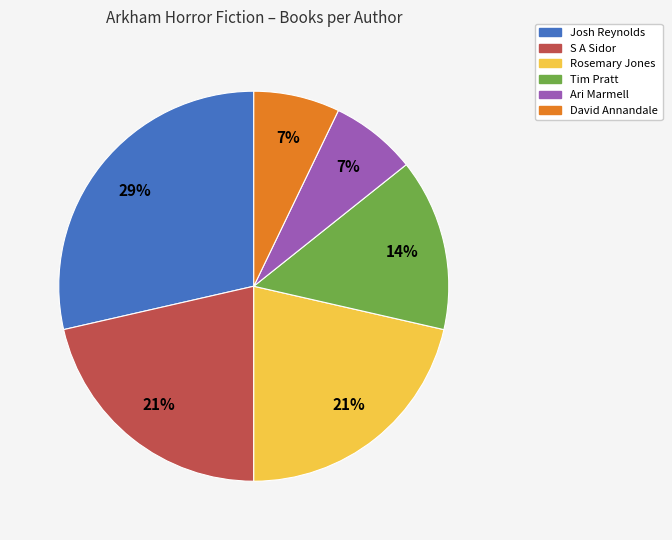

What is the largest slice in the pie chart?

Josh Reynolds